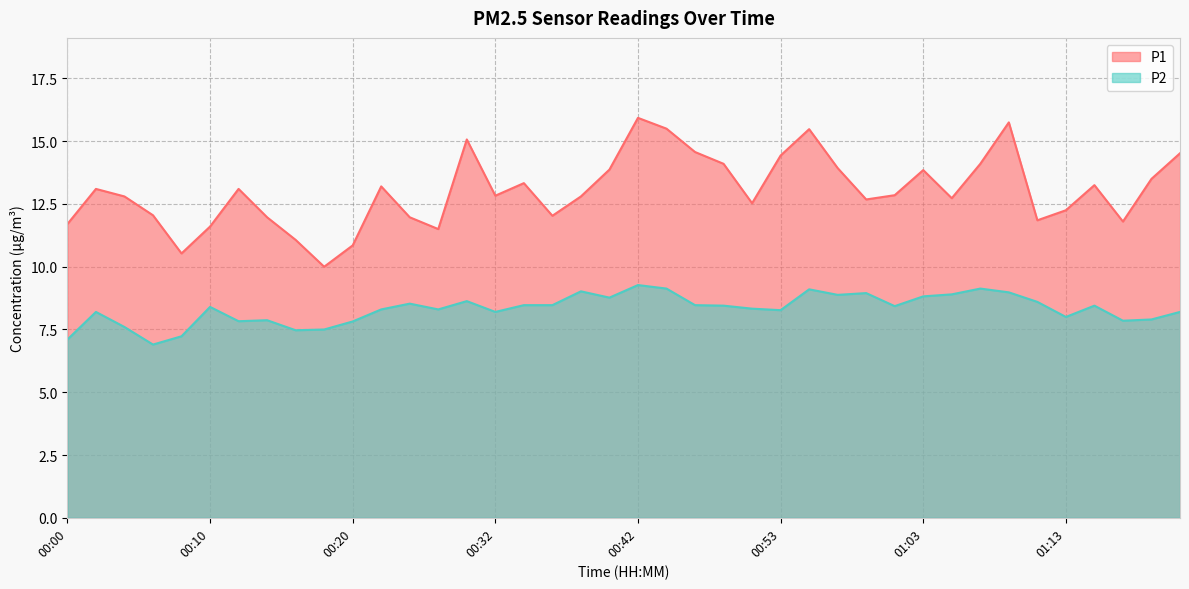

True or false: P1 and P2 intersect in this chart.

False